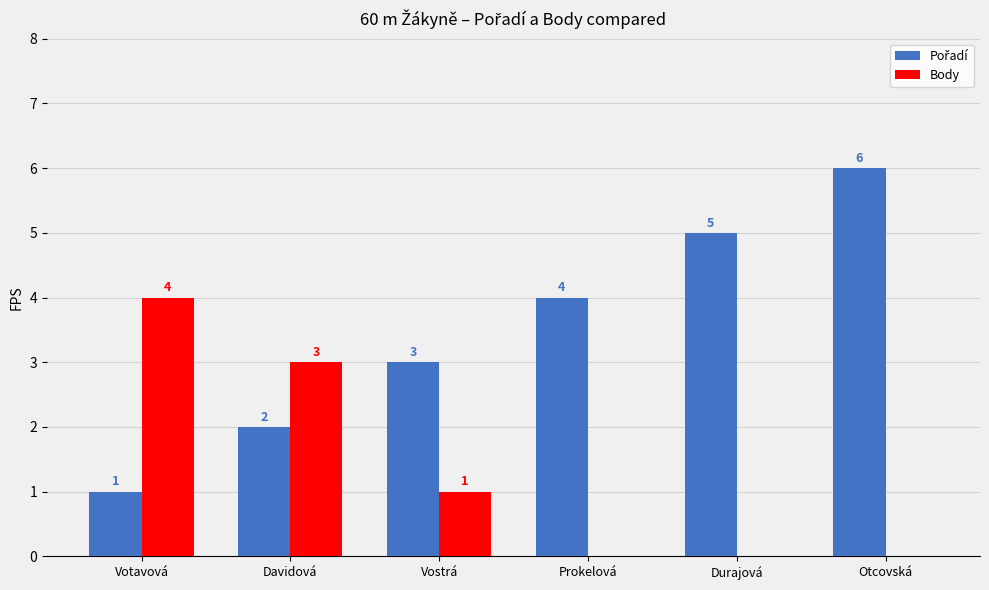

What is the approximate value of Body at Davidová?

3